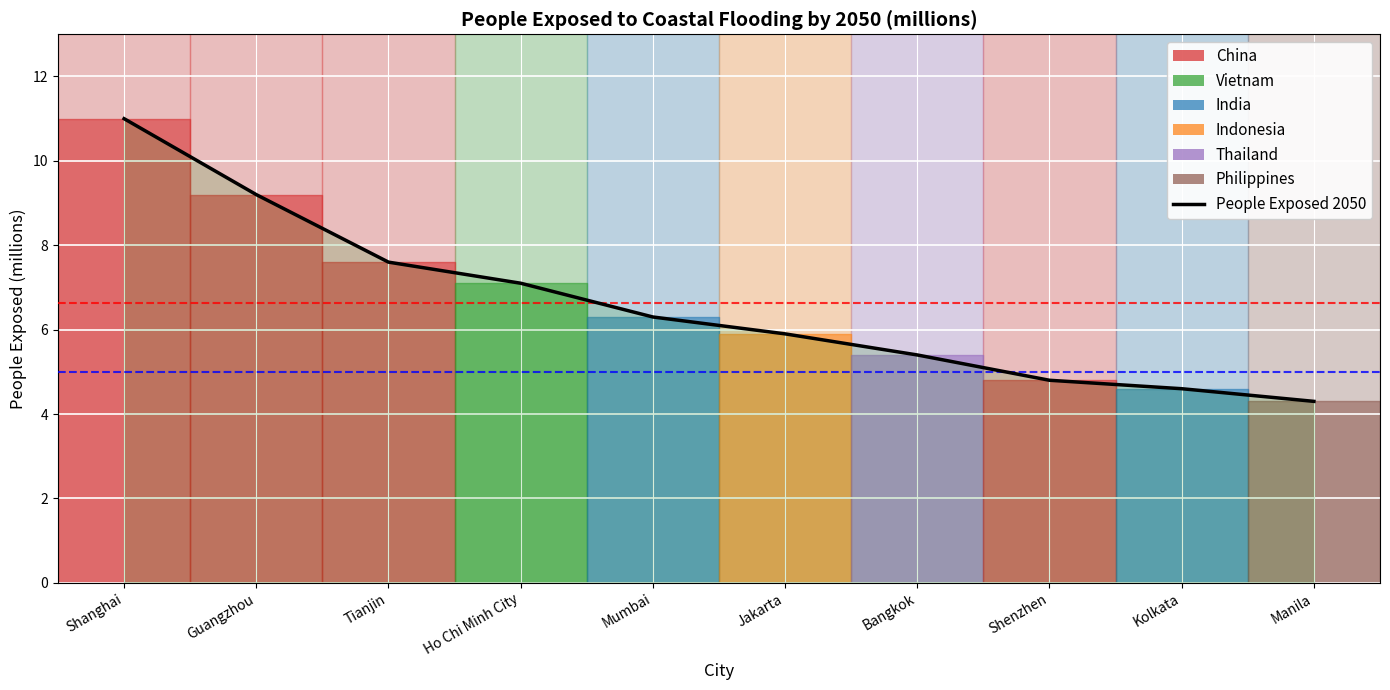

What is the sum of the values at Jakarta and Guangzhou?

15.1